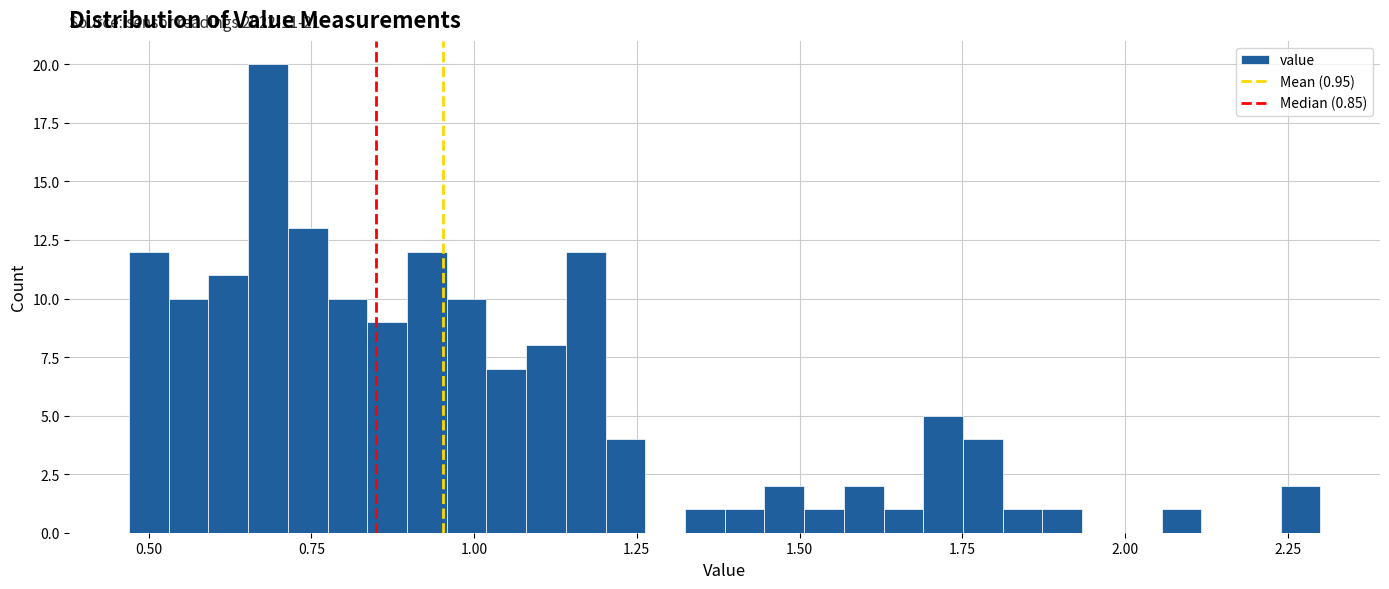

Read against the x-axis, roughly where is the centre of the tallest bar?

0.70